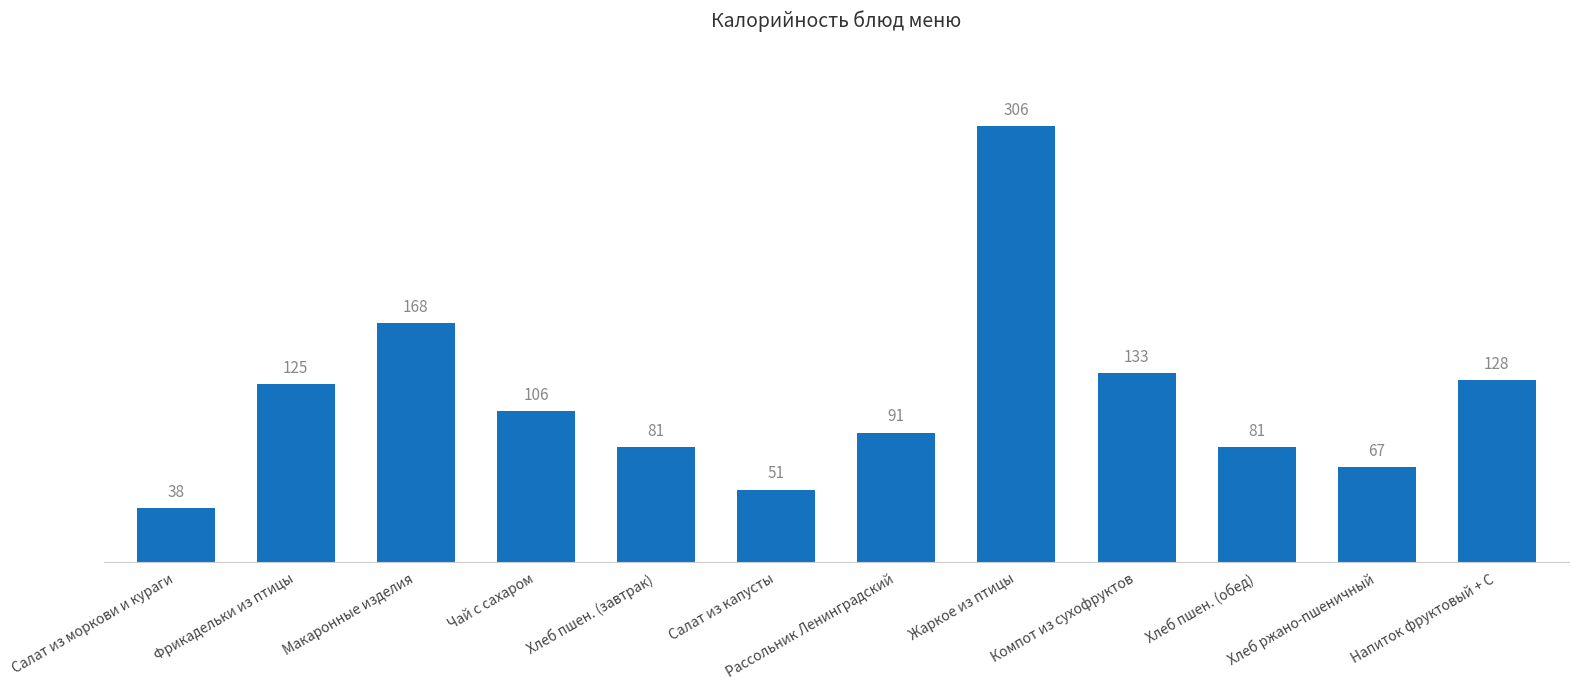

What is the label of the 9th bar from the left?

Компот из сухофруктов